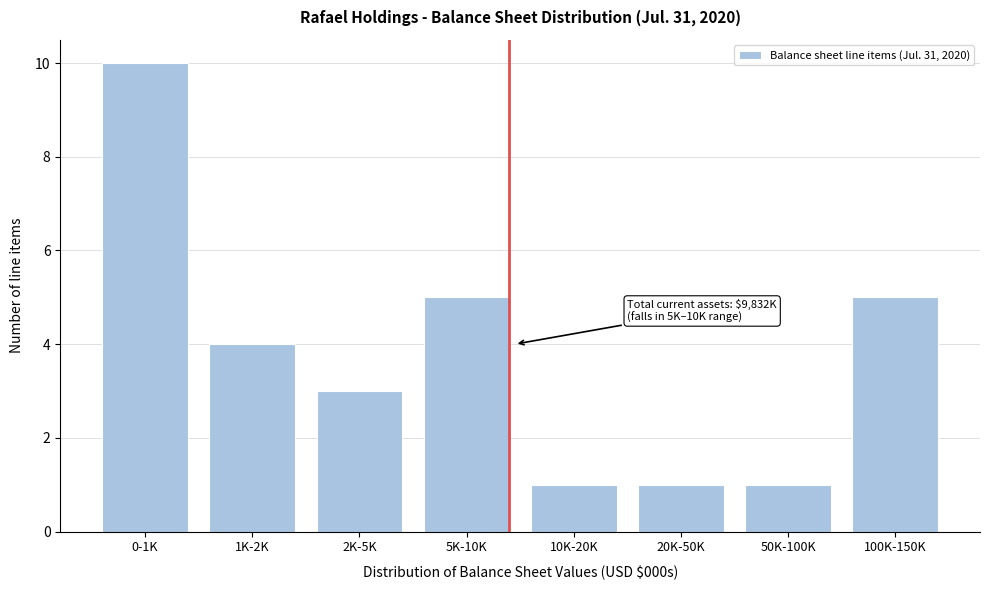

Reading left to right, list all the values displayed in this chart.

10	4	3	5	1	1	1	5